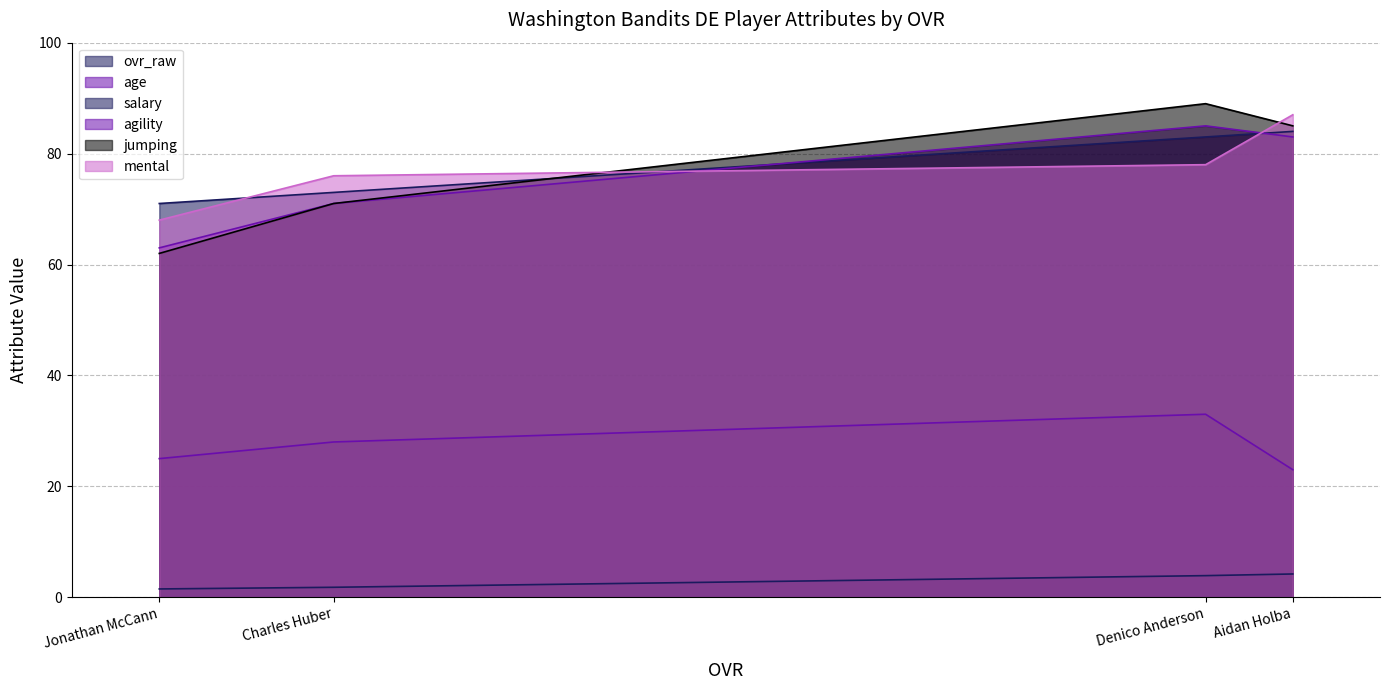

Rank the series by their maximum value, from lowest to highest.

salary, age, ovr_raw, agility, mental, jumping